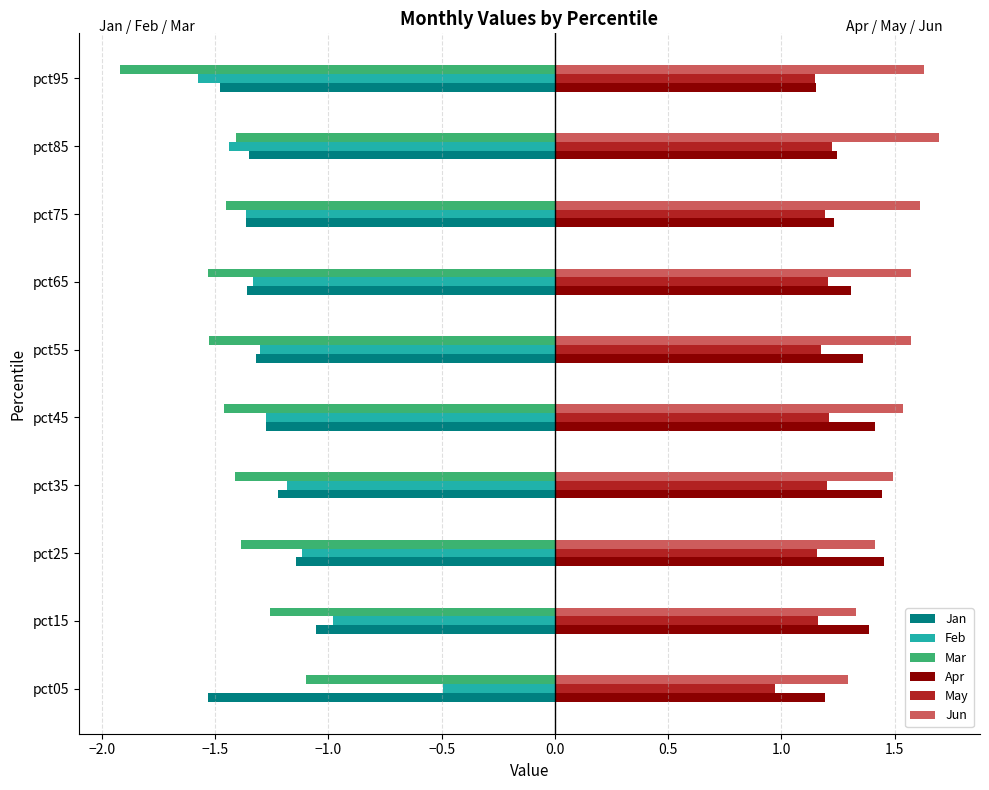

Which label corresponds to the smallest value in the chart?

pct95